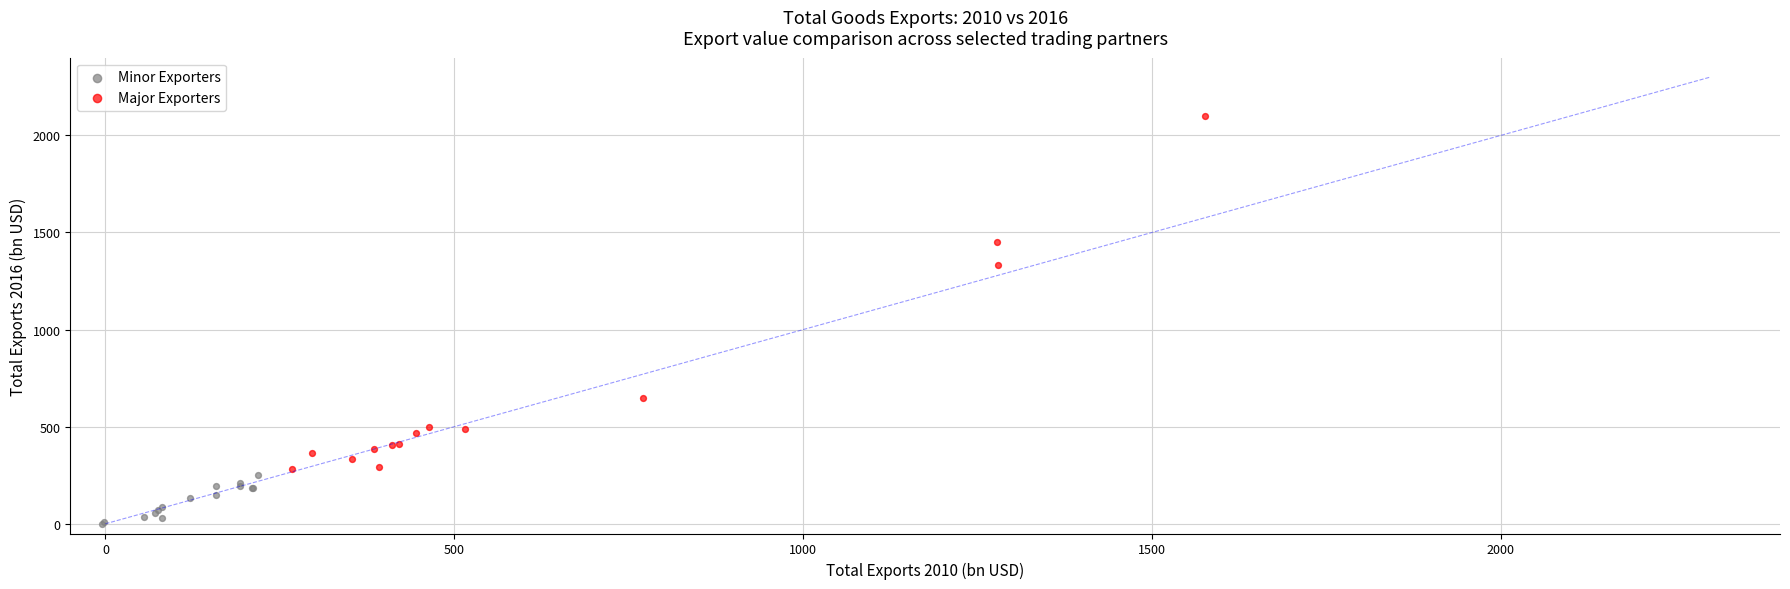

Which series contains the lowest Y value?

Minor Exporters